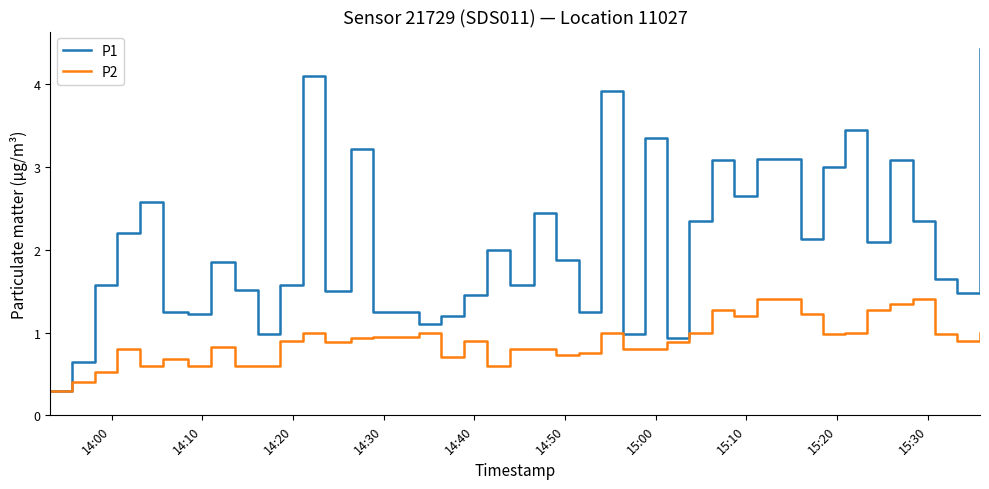

Rank the series by their maximum value, from lowest to highest.

P2, P1